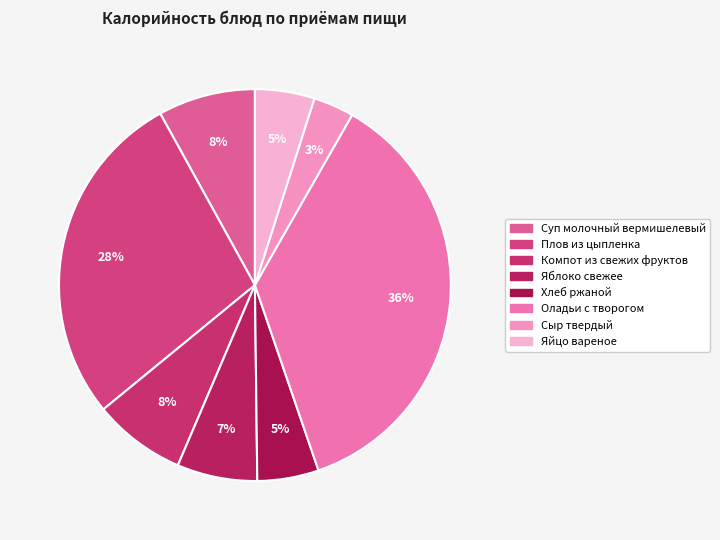

What is the ratio of the value at Сыр твердый to the value at Компот из свежих фруктов?

0.4